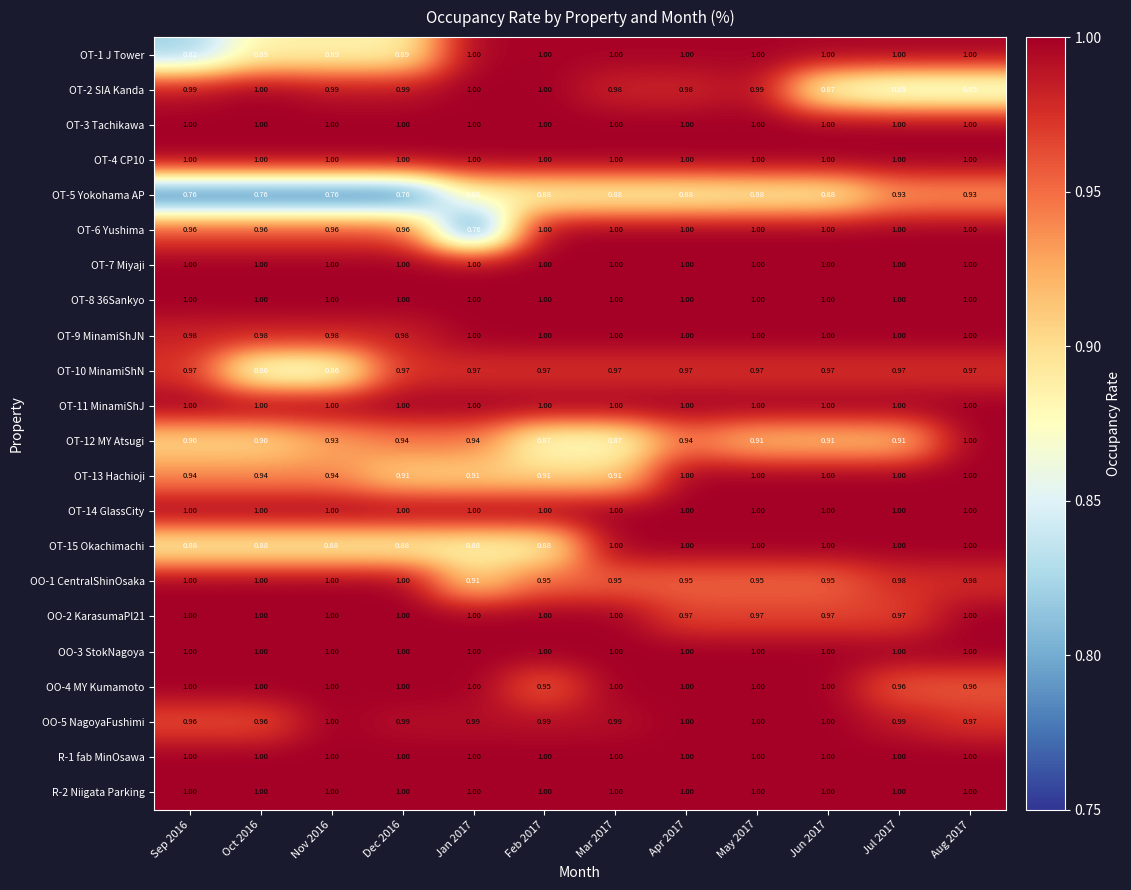

At how many categories does at least one series exceed 0?

12